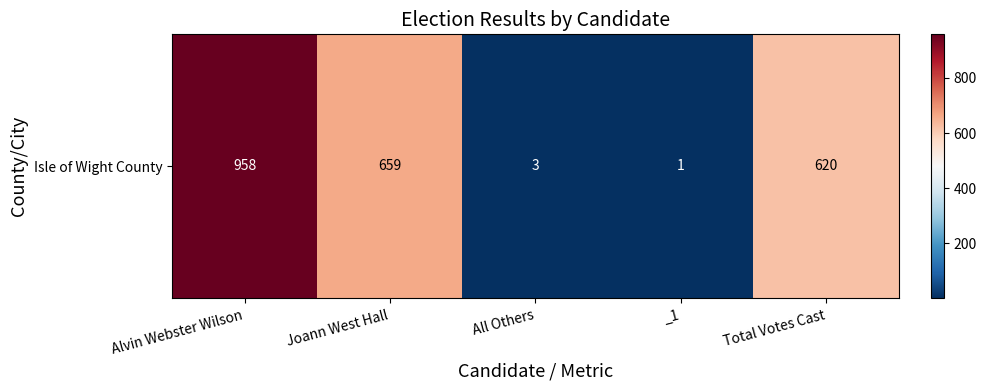

The value at _1 is 1. True or false?

True